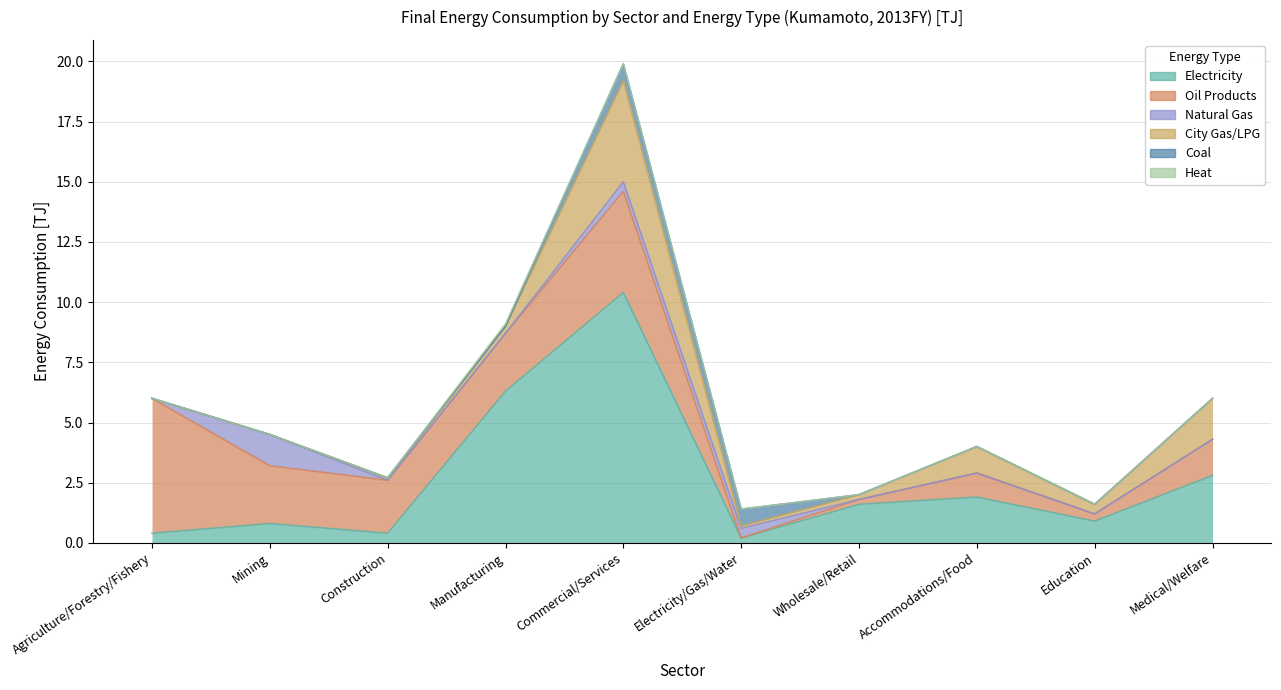

What is the value of the Electricity point at the 8th from the left?

1.9